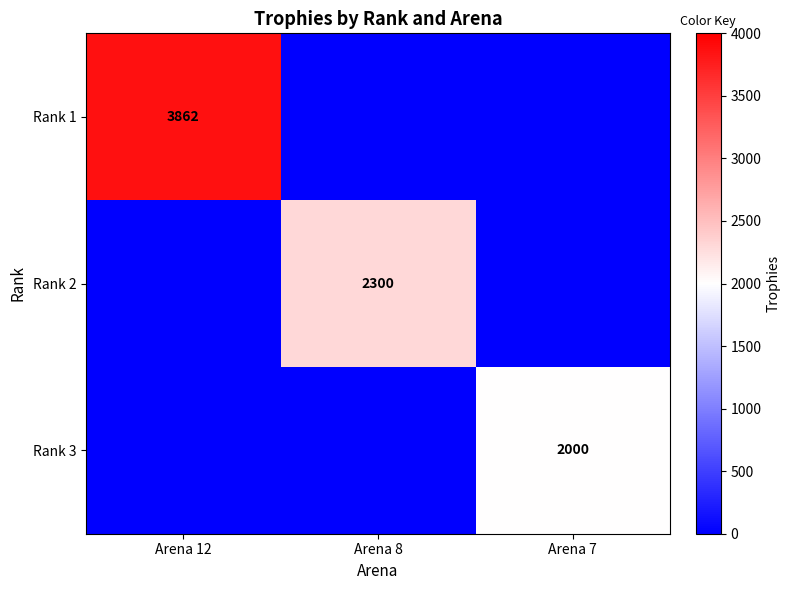

What is the total value across all series at Arena 8?

2300